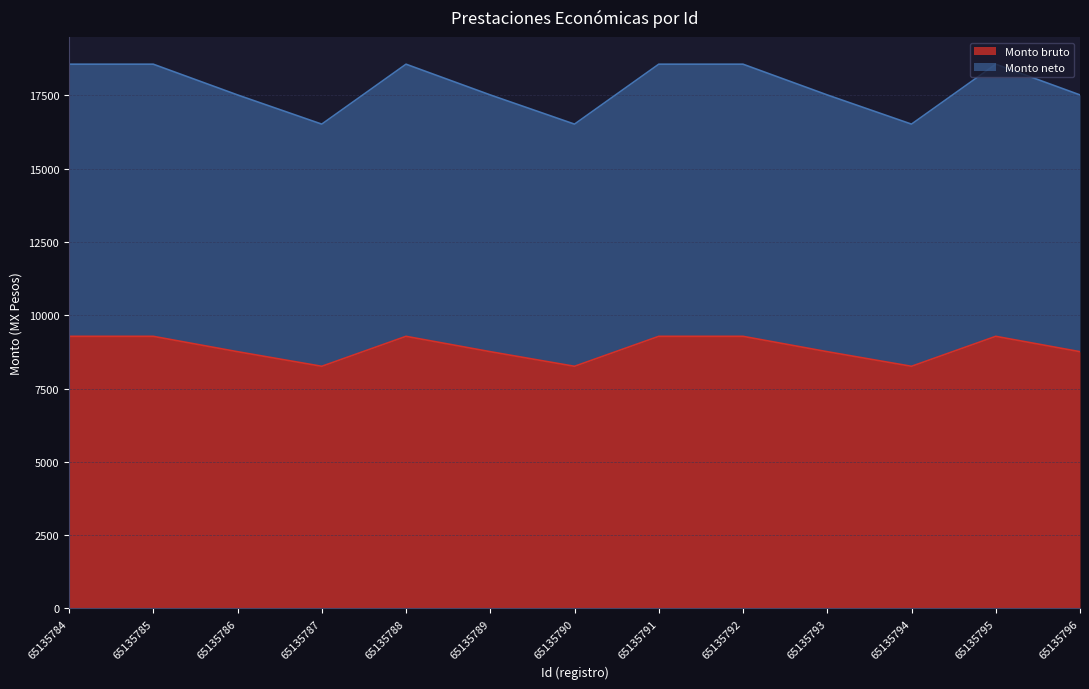

True or false: Monto neto and Monto bruto cross at least once.

False